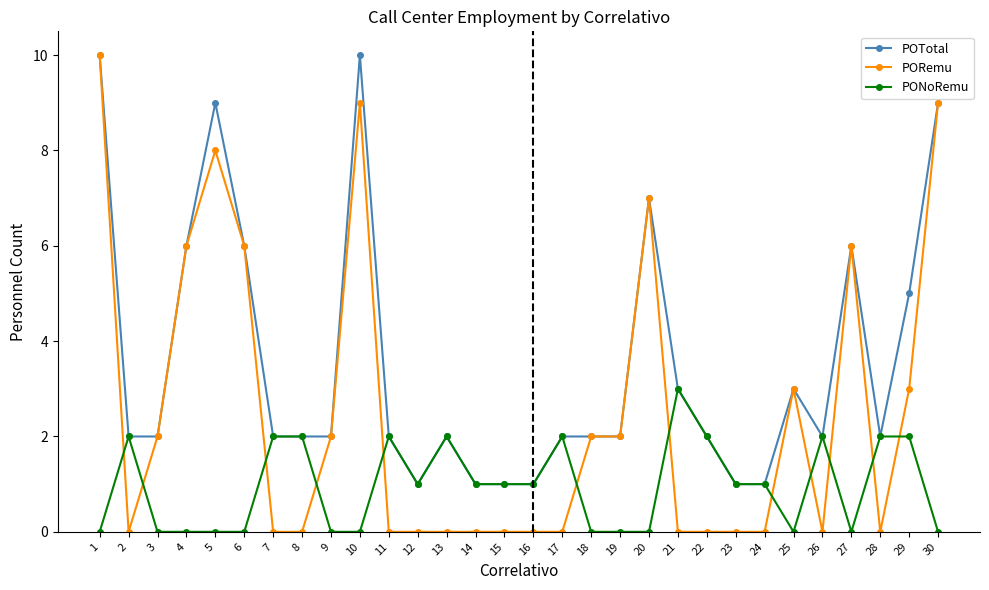

After their last crossing, which series has the higher values: PORemu or PONoRemu?

PORemu